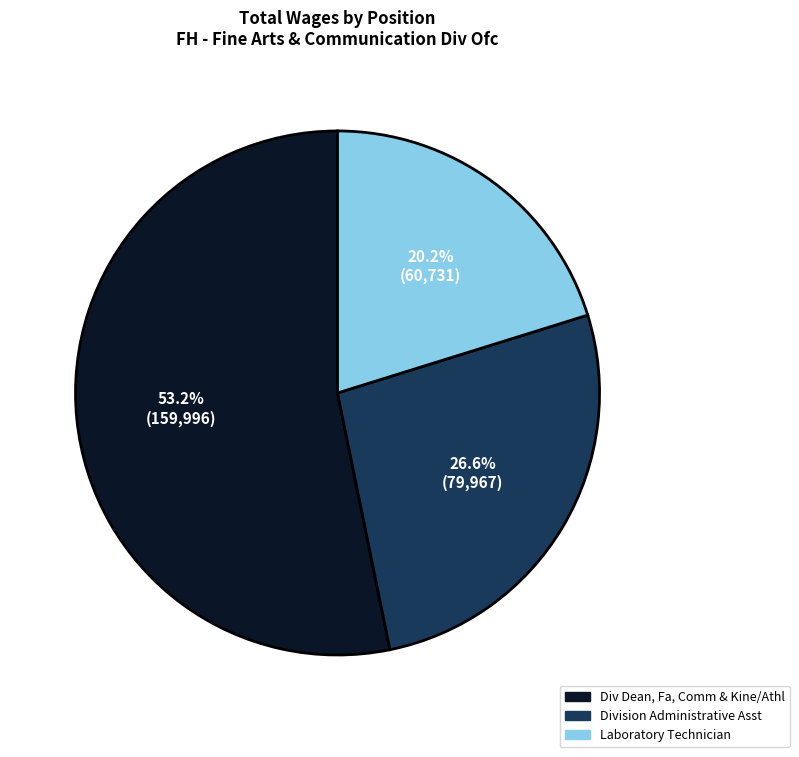

Which category has the smallest portion of the pie?

Laboratory Technician